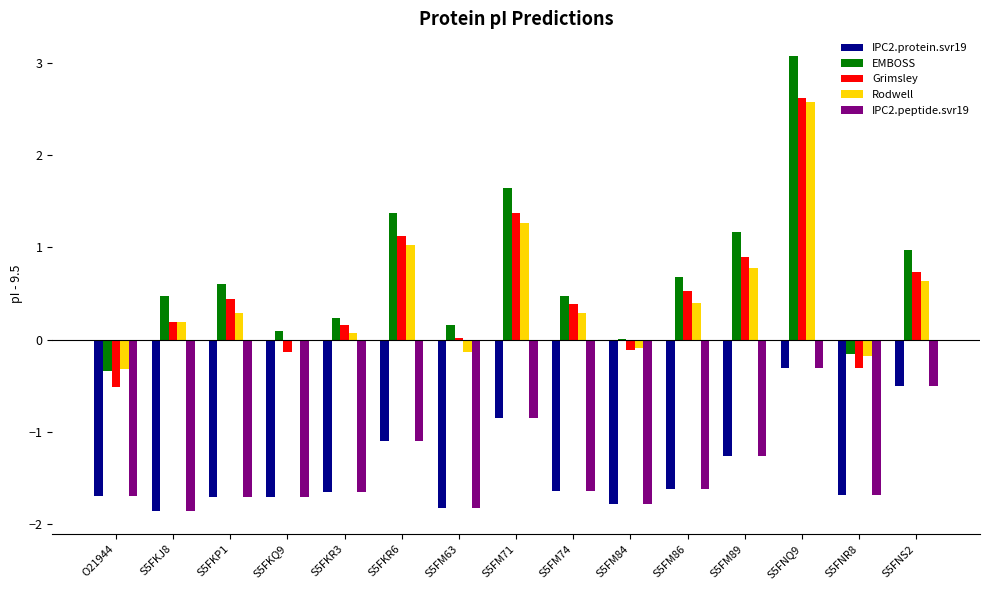

What is the difference between the IPC2.peptide.svr19 values at S5FM71 and S5FNR8?

0.8